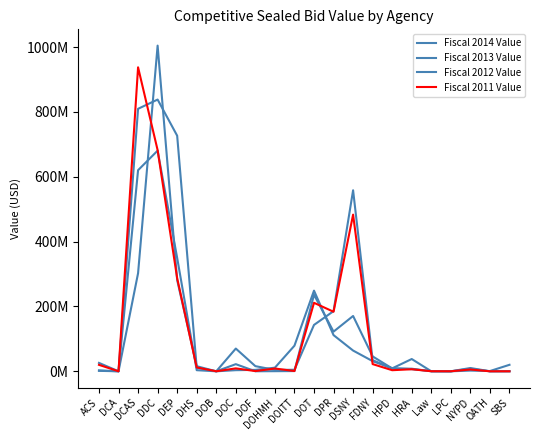

What is the average value of the Fiscal 2011 Value series?

130621754.8